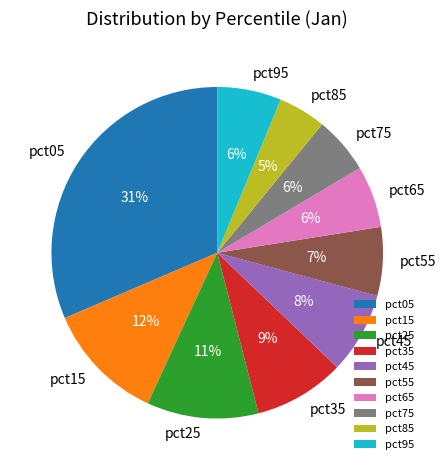

Is the sum of pct65 and pct55 greater than half?

No